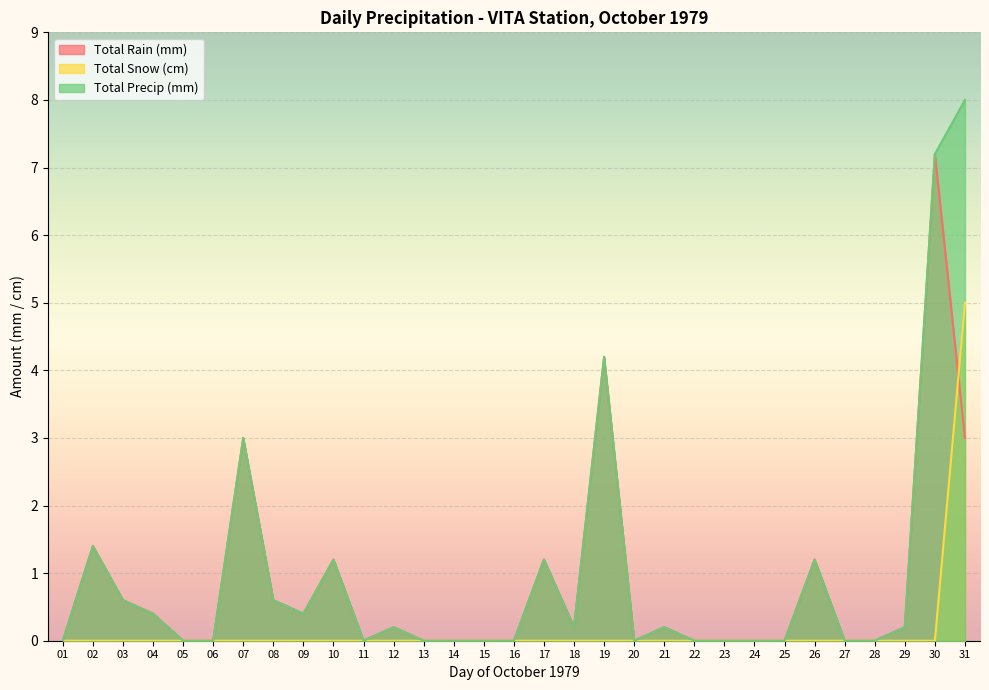

Which series has the largest range (max minus min)?

Total Precip (mm)